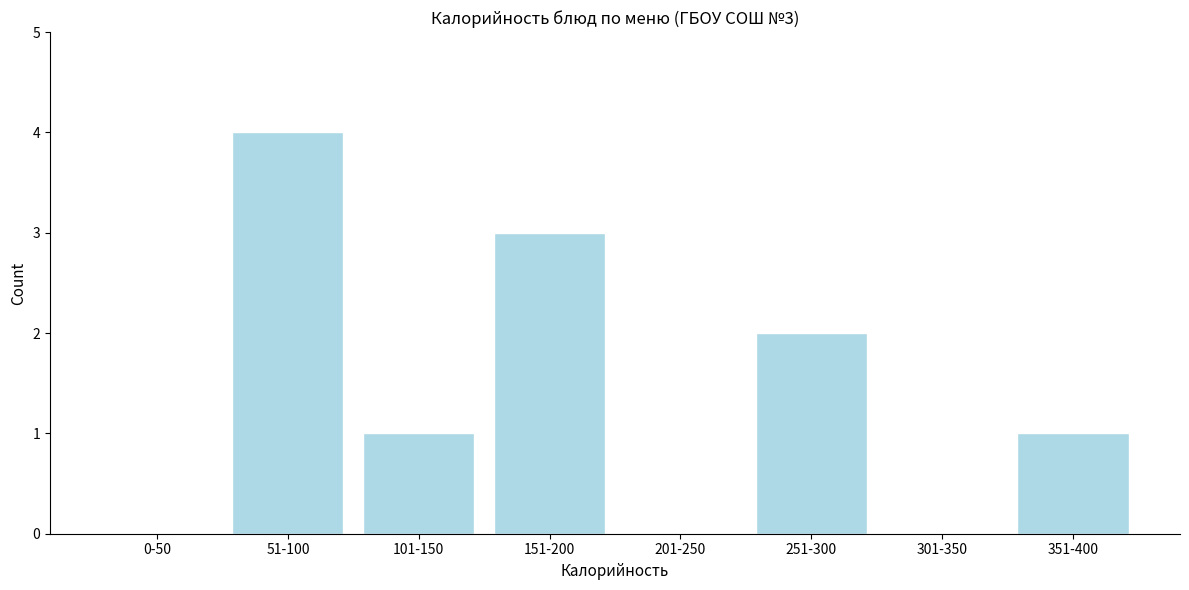

Reading left to right, transcribe all the data shown in this chart.

0-50=0	51-100=4	101-150=1	151-200=3	201-250=0	251-300=2	301-350=0	351-400=1